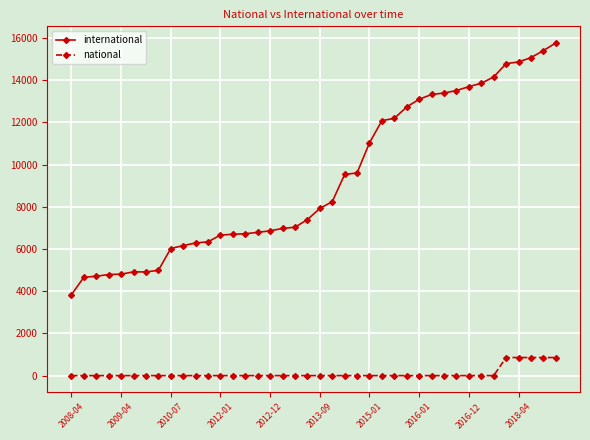

List the series in order of their overall mean, highest first.

international, national